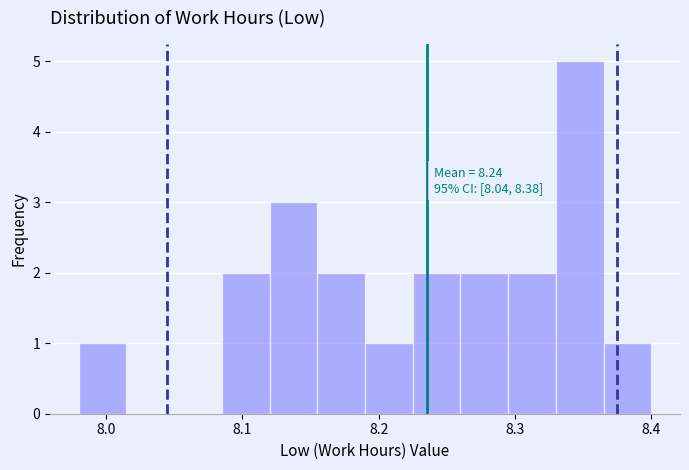

Read against the x-axis, roughly where is the centre of the tallest bar?

8.35